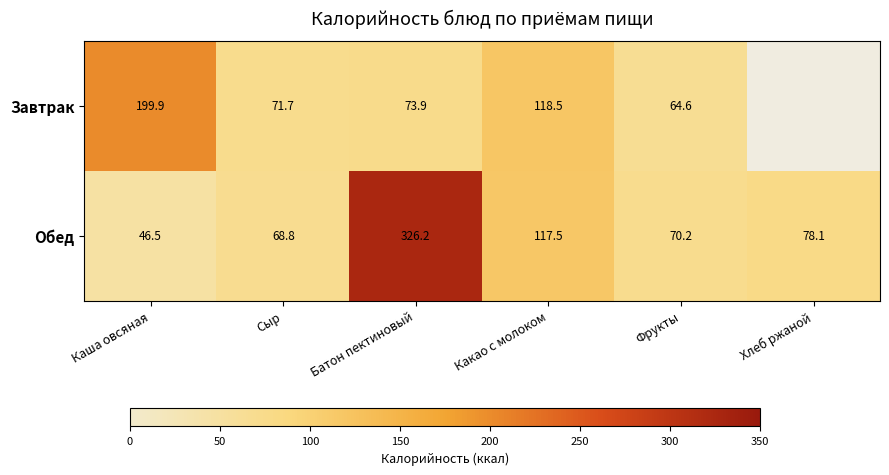

Count the number of categories in the chart.

6